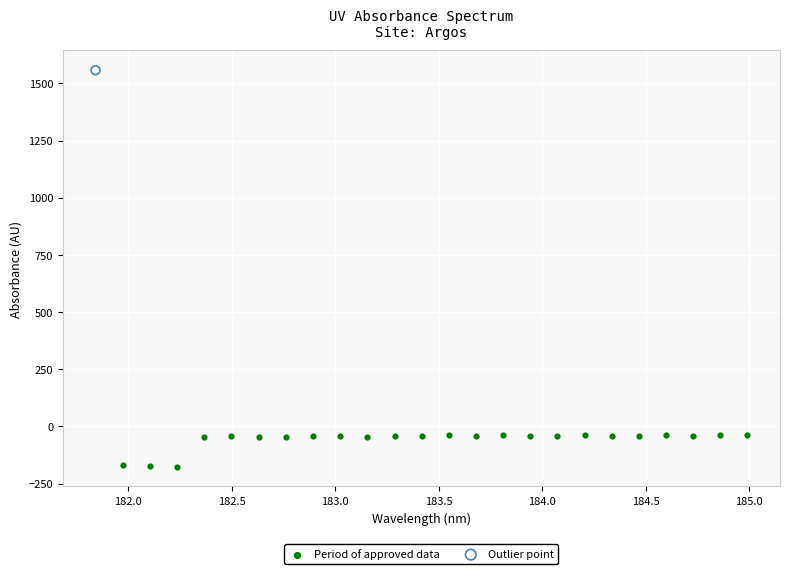

What are all the series names shown in the legend?

Period of approved data, Outlier point